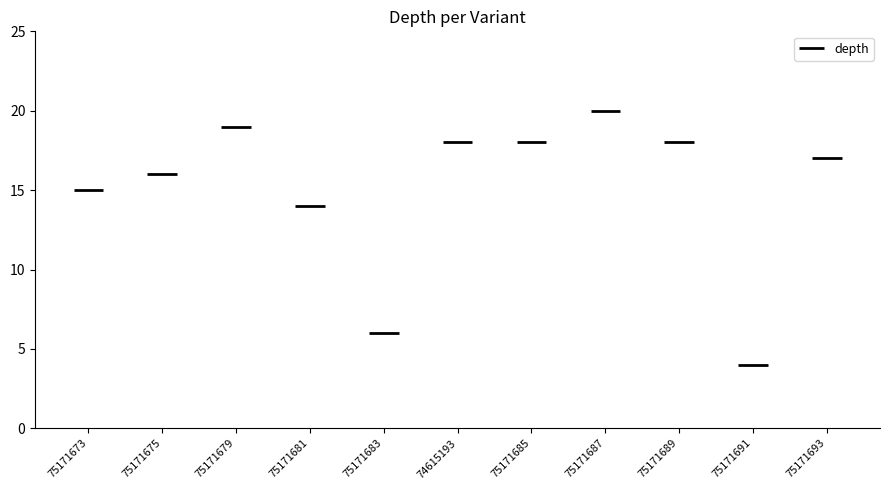

Reading left to right, list all the values displayed in this chart.

75171673=15	75171675=16	75171679=19	75171681=14	75171683=6	74615193=18	75171685=18	75171687=20	75171689=18	75171691=4	75171693=17